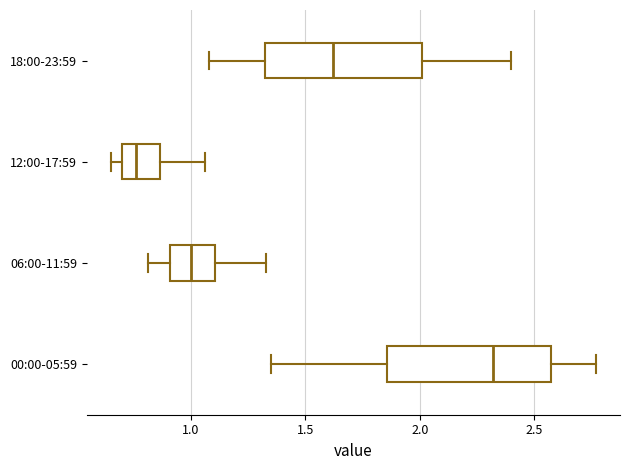

Reading bottom to top, transcribe this box plot: for each box, give where its median line is, the range the box spans, and where its two whiskers end, as read against the x-axis. The values are not printed on the chart, so give them approximately, as read against the axis.

00:00-05:59: median 2.30, box 1.85 to 2.55, whiskers 1.35 to 2.75
06:00-11:59: median 1.00, box 0.90 to 1.10, whiskers 0.80 to 1.35
12:00-17:59: median 0.75, box 0.70 to 0.85, whiskers 0.65 to 1.05
18:00-23:59: median 1.60, box 1.30 to 2.00, whiskers 1.10 to 2.40